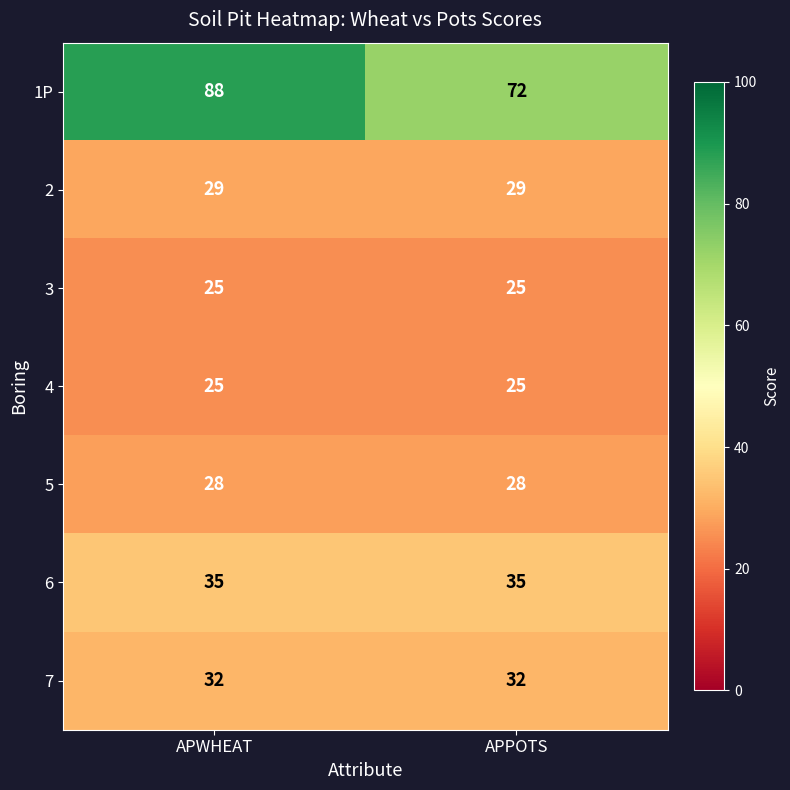

What value does the 4 series have at APWHEAT?

25